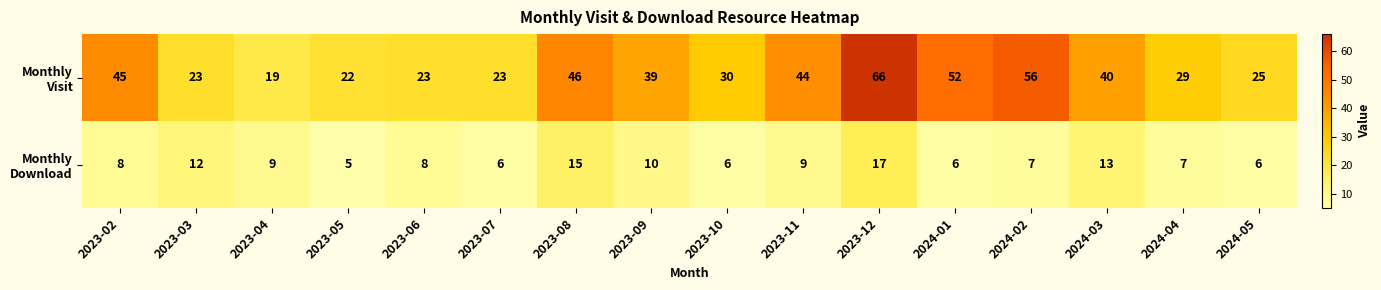

What is the maximum value shown in the chart?

66